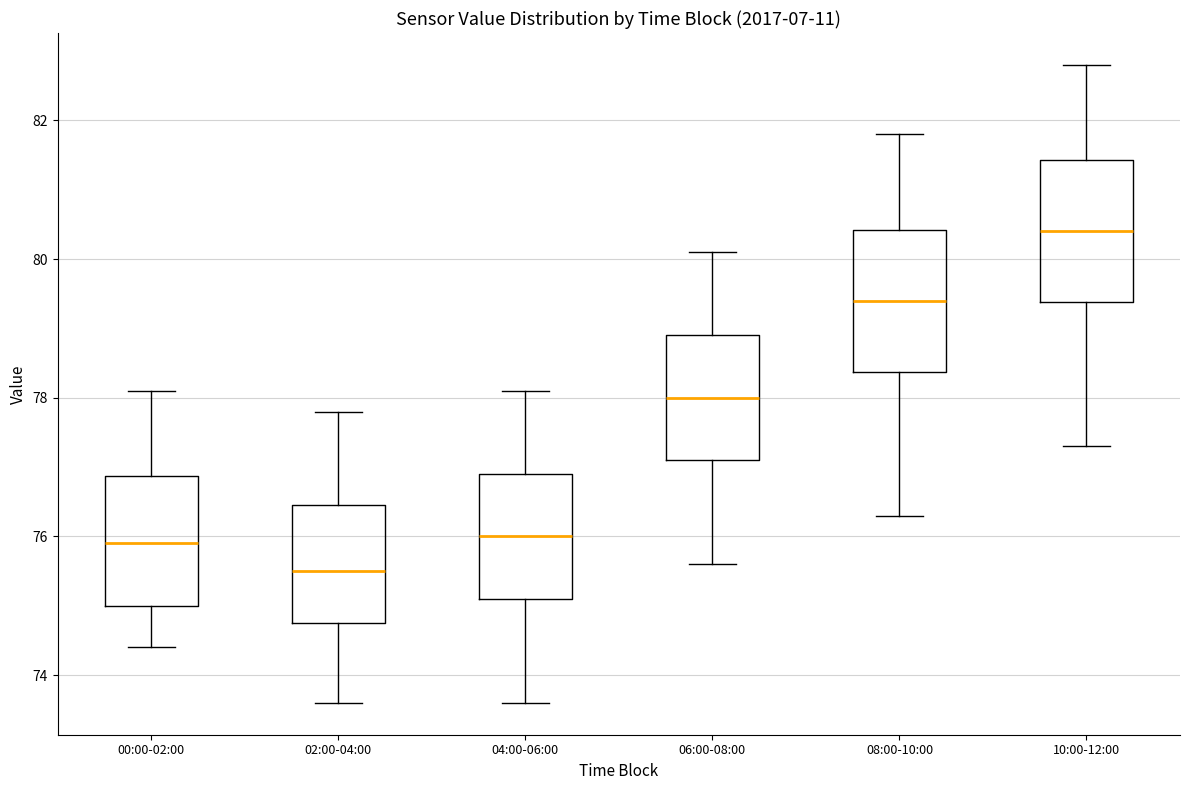

Where is the lower edge of the box for 08:00-10:00 on the y-axis? The values are not printed on the chart, so give them approximately, as read against the axis.

78.4